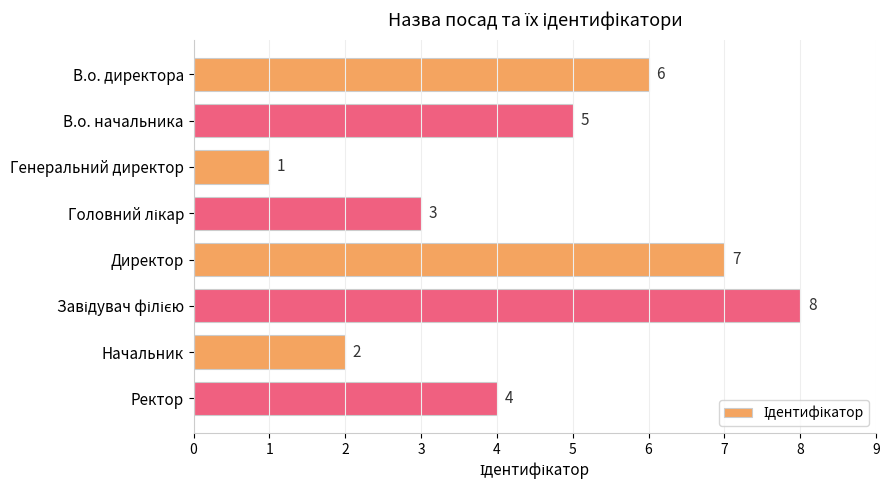

Which label corresponds to the smallest value in the chart?

Генеральний директор